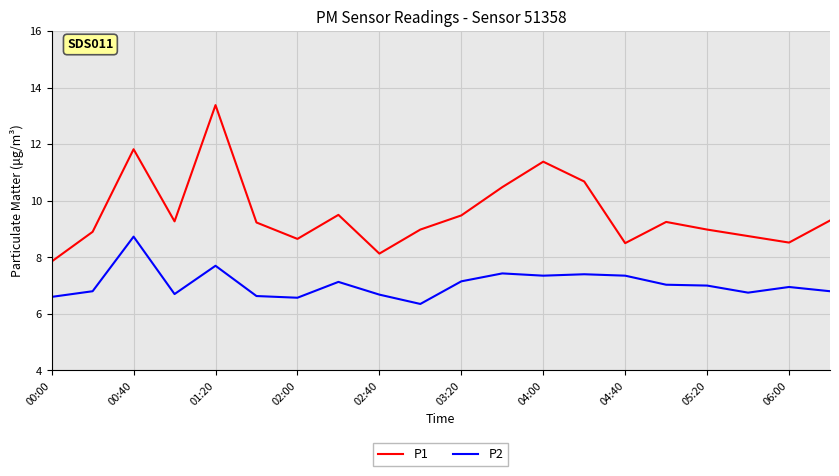

In P2, how many points are lower than both neighbors (excluding endpoints)?

5